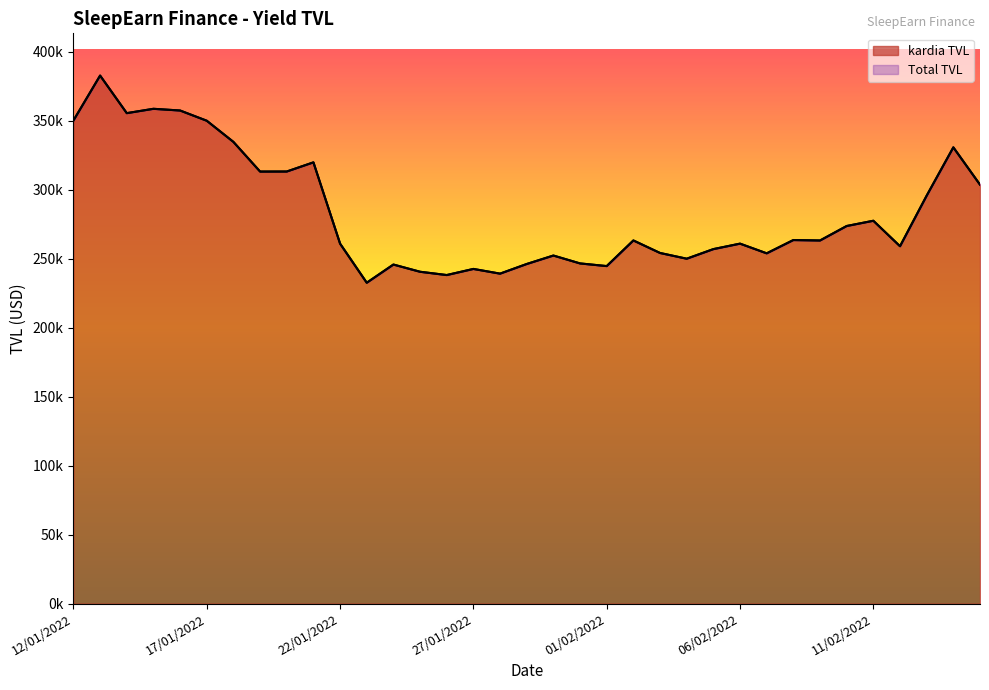

What is the value of the kardia TVL point at the 18th from the left?

246159.6